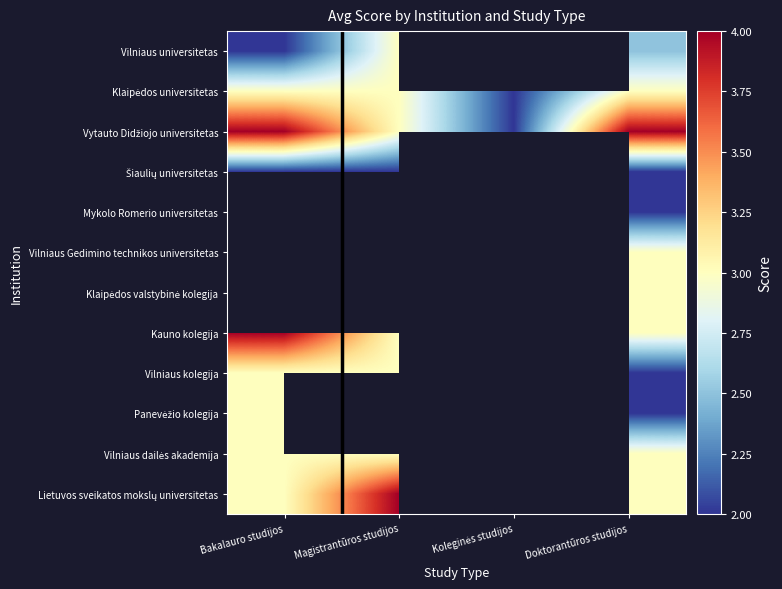

Which series has the widest spread of values?

Vytauto Didžiojo universitetas